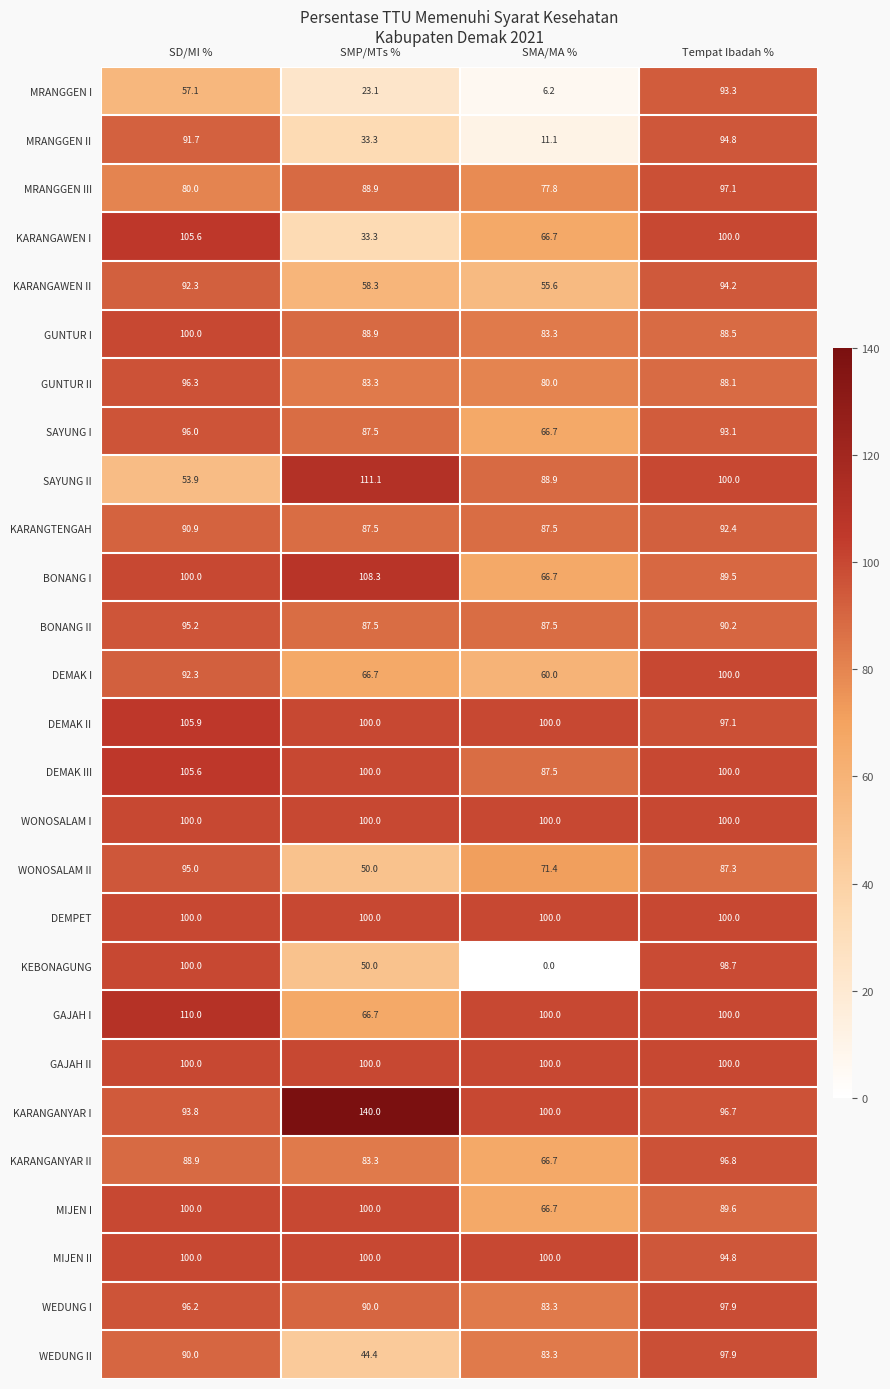

True or false: WEDUNG II has a value of 83.3 at SMA/MA %.

True